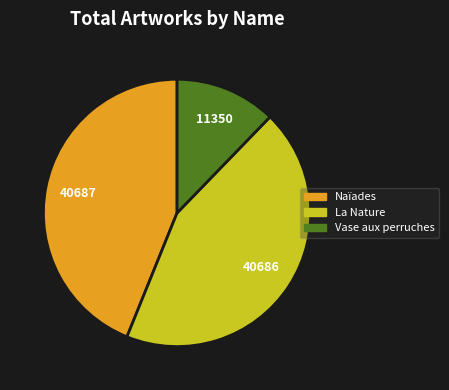

Which category has the smallest portion of the pie?

Vase aux perruches